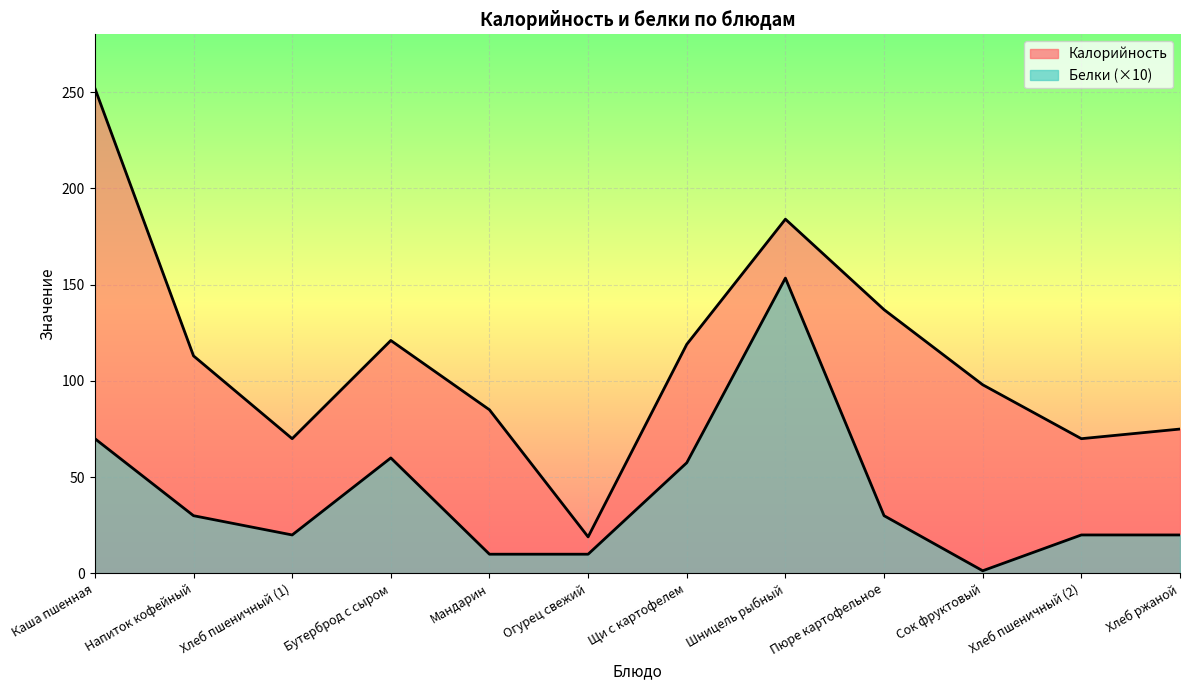

Which category has the highest value in the Белки series?

Шницель рыбный